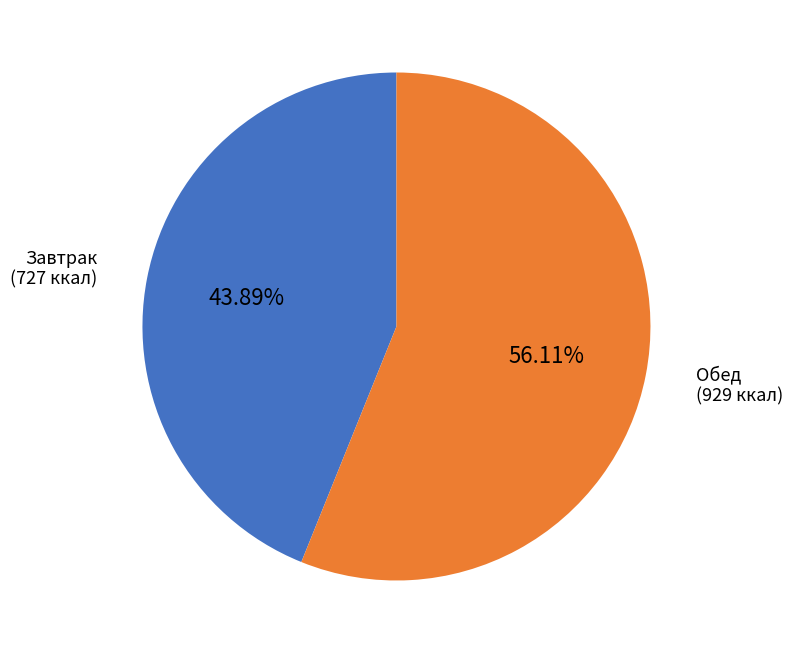

How many slices are in this pie chart?

2